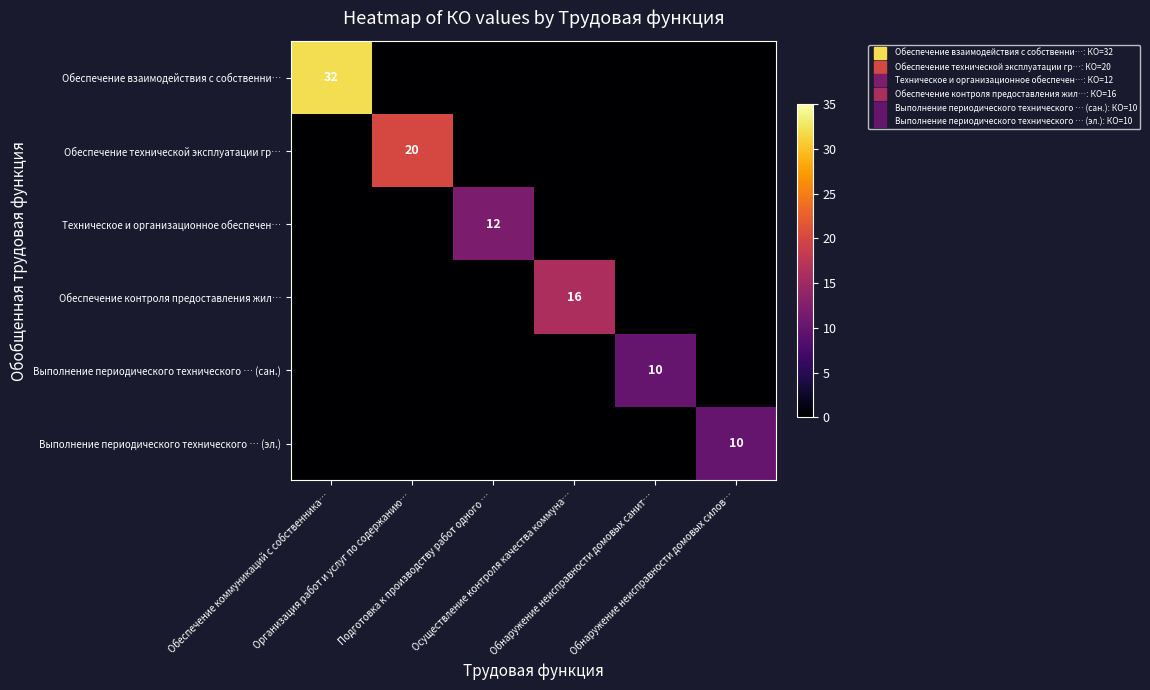

Which category has the lowest value across all series?

Организация работ и услуг по содержанию…